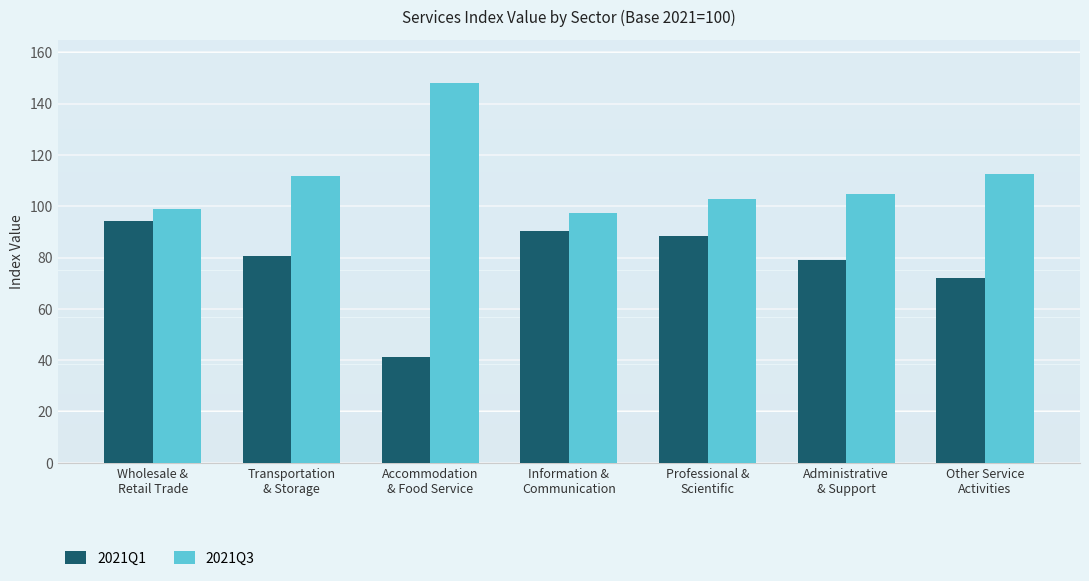

At which label does 2021Q3 reach its peak?

Accommodation
& Food Service